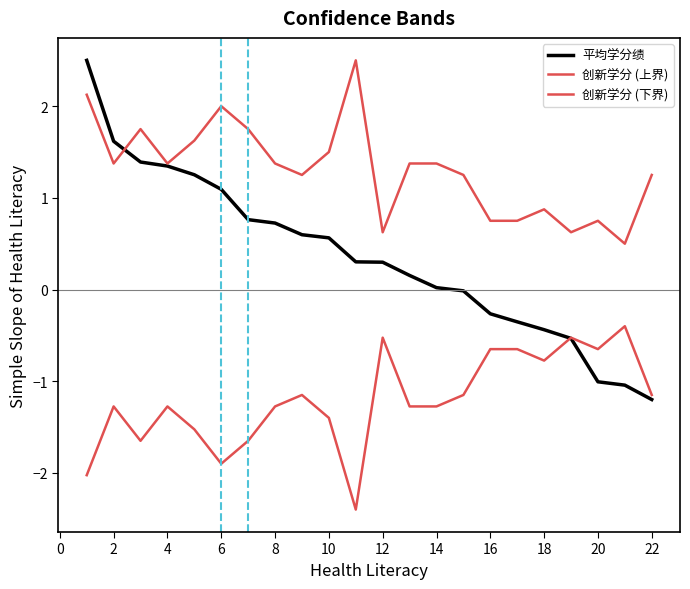

List the series in order of their overall mean, lowest first.

创新学分 (下界), 平均学分绩, 创新学分 (上界)